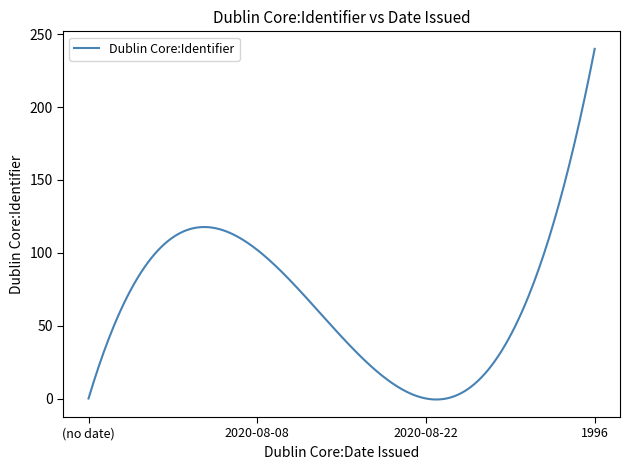

Is this an area chart (filled region under the line)?

No